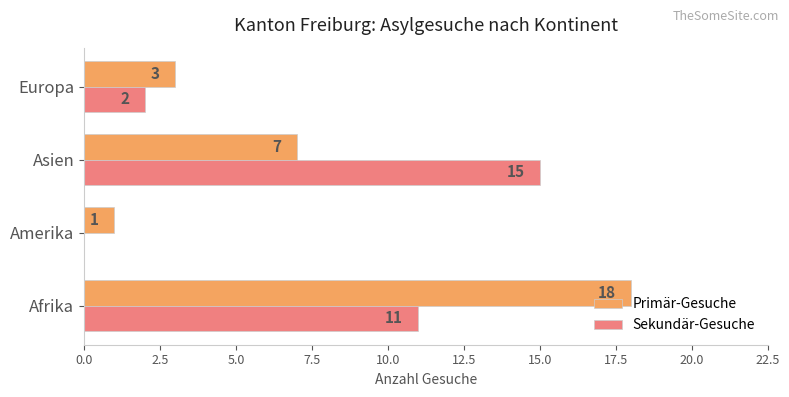

What is the sum of all Sekundär-Gesuche values?

28